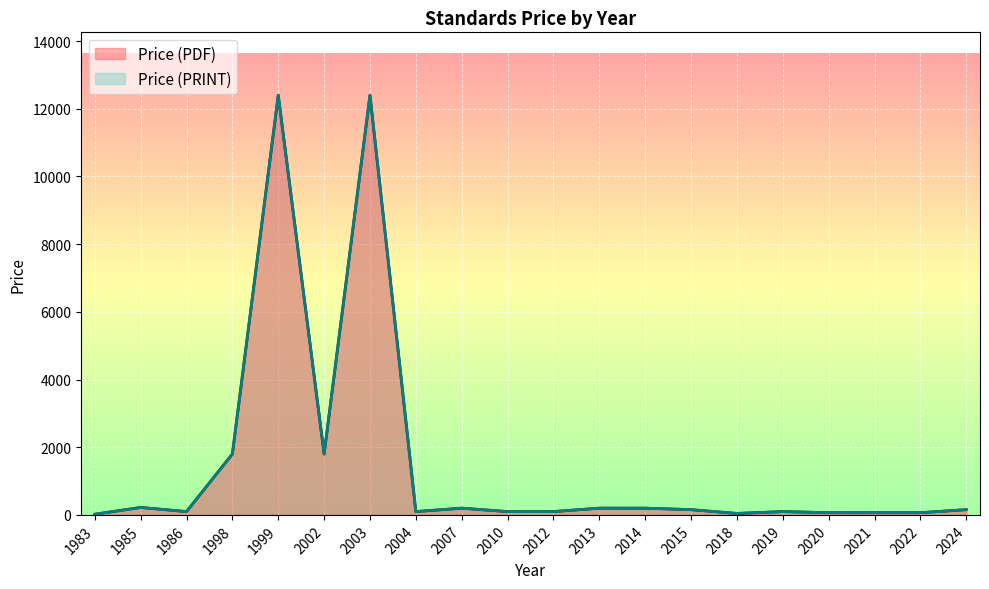

What is the value of the Price (PRINT) point at the 17th from the left?

65